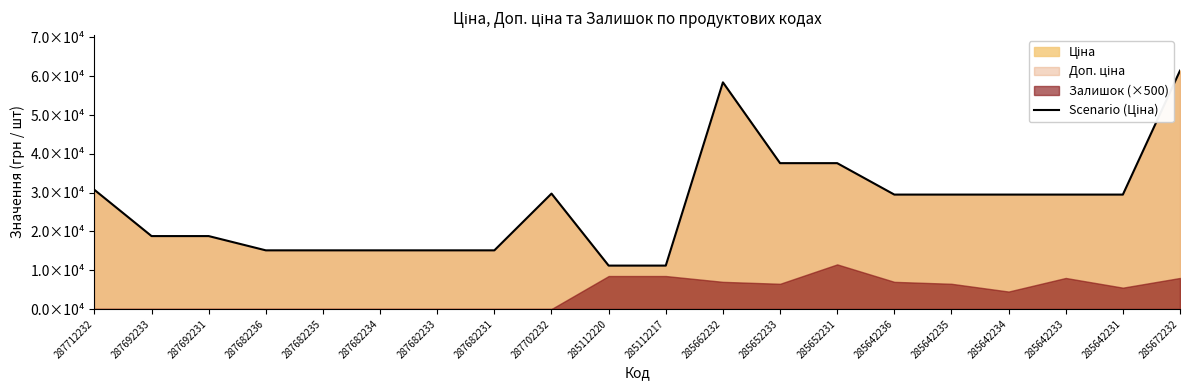

Reading left to right, transcribe all the data shown in this chart.

30717.1	18796.8	18796.8	15120.0	15120.0	15120.0	15120.0	15120.0	29747.2	11188.2	11188.2	58426.5	37593.6	37593.6	29491.5	29491.5	29491.5	29491.5	29491.5	61434.3